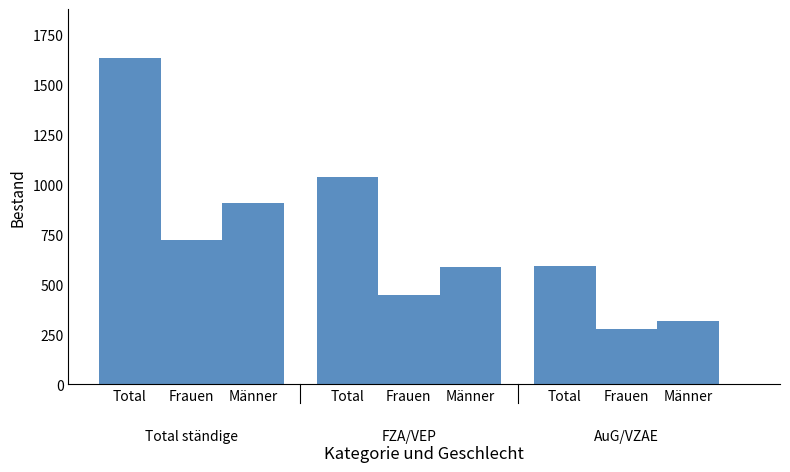

The value of Männer at Total ständige is 254. True or false?

False